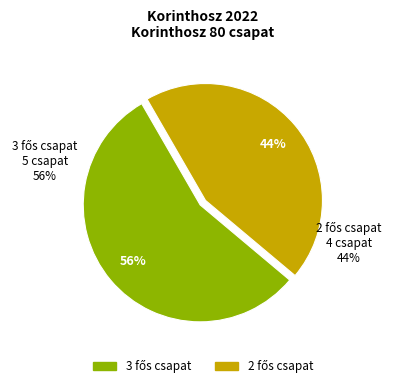

To the nearest percent, what is the difference between the 3 fős csapat and 2 fős csapat slice percentages?

11%